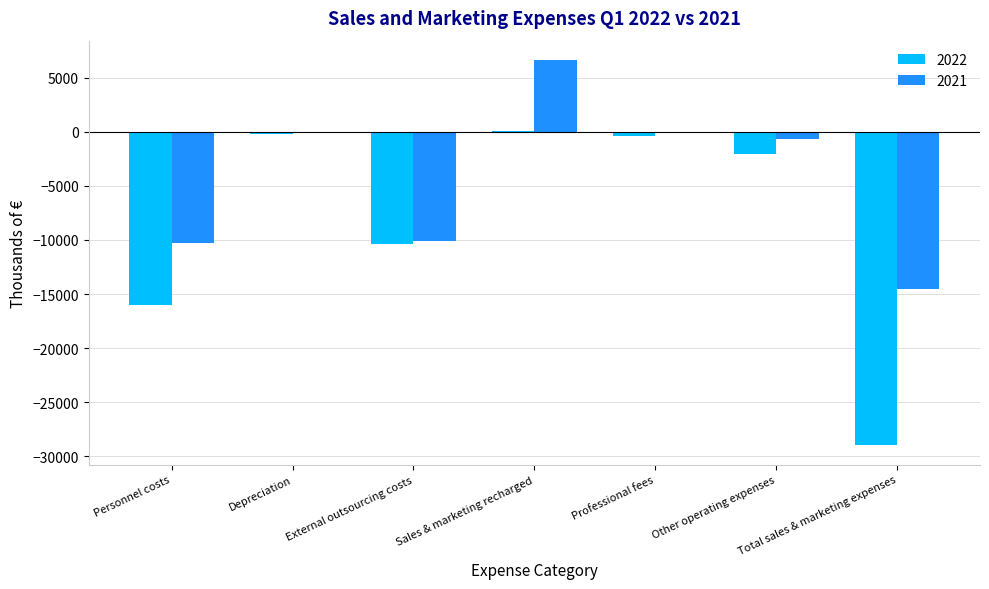

What is the total value across all series at Total sales & marketing expenses?

-43520